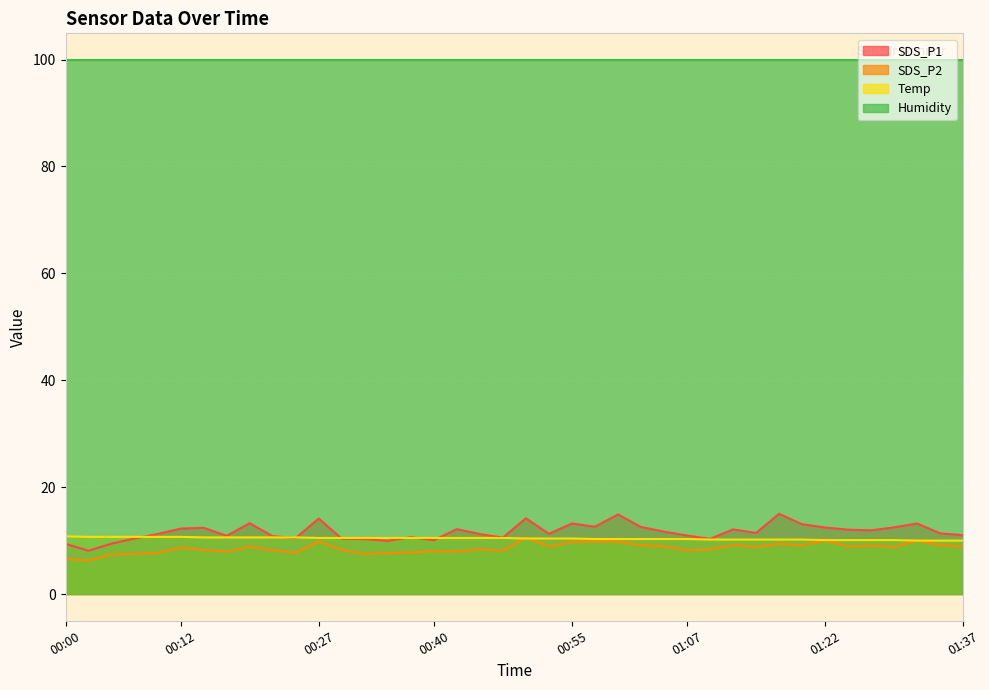

Which series ends up on top after the final intersection of SDS_P1 and Temp?

SDS_P1